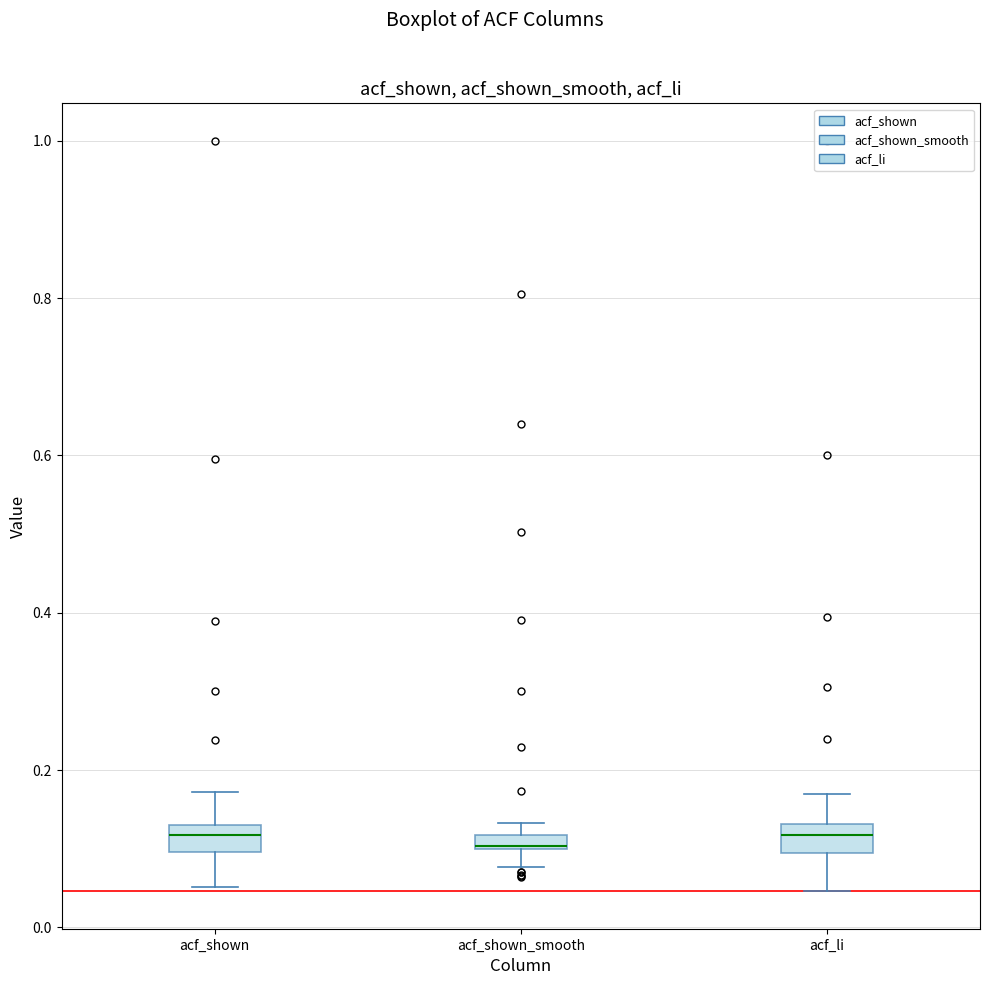

Where is the upper edge of the box for acf_shown on the y-axis? The values are not printed on the chart, so give them approximately, as read against the axis.

0.14